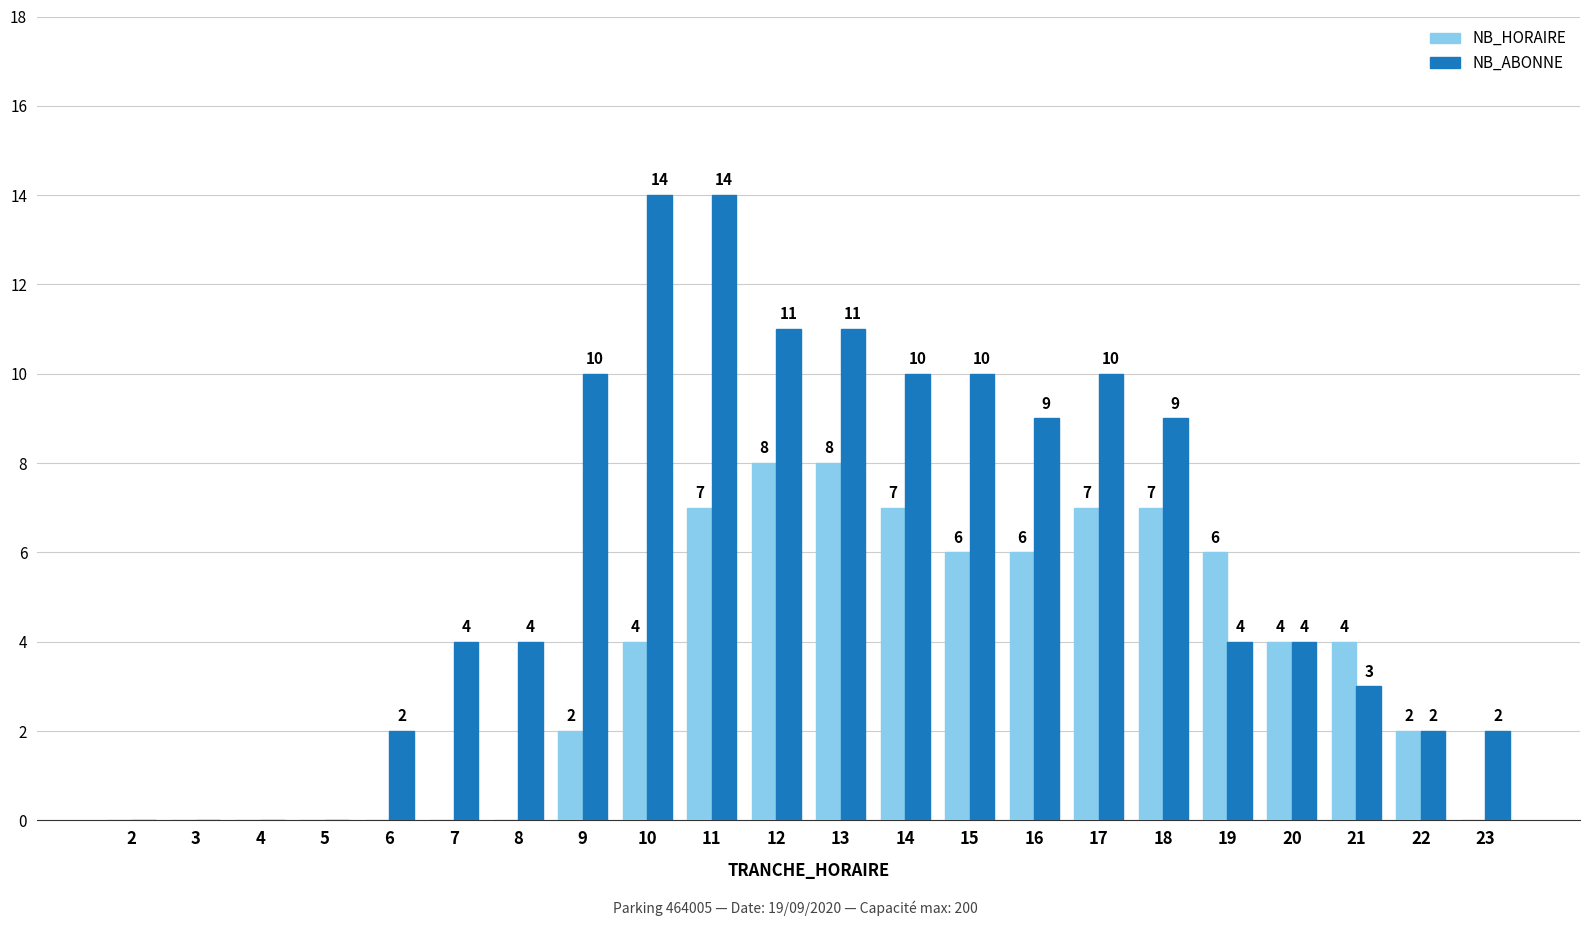

Read the NB_ABONNE value at 9.

10